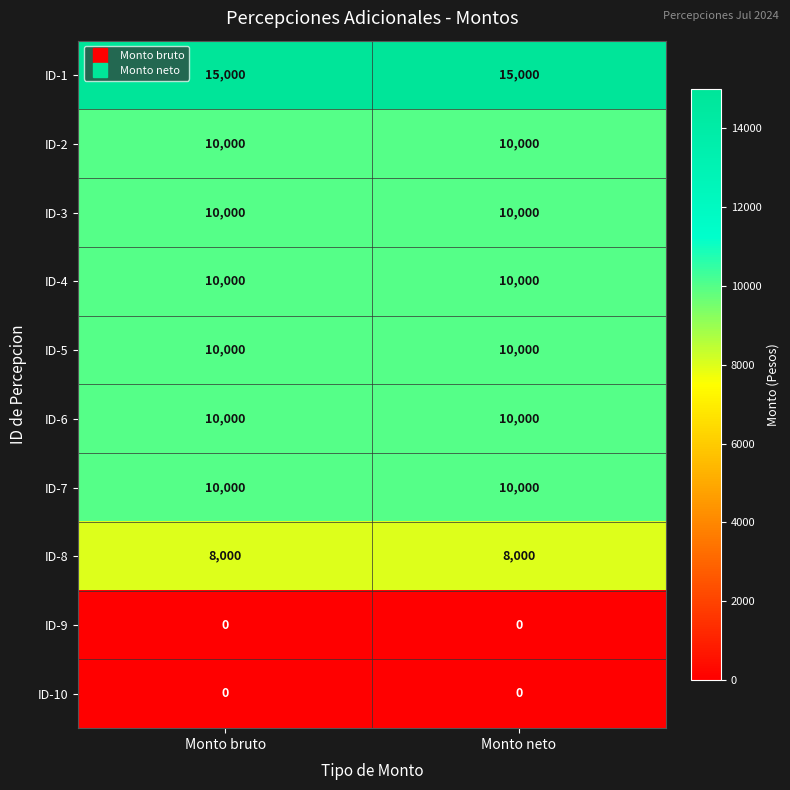

Reading right to left, what are all the values shown in this chart?

ID-1: 15000	15000
ID-2: 10000	10000
ID-3: 10000	10000
ID-4: 10000	10000
ID-5: 10000	10000
ID-6: 10000	10000
ID-7: 10000	10000
ID-8: 8000	8000
ID-9: 0	0
ID-10: 0	0